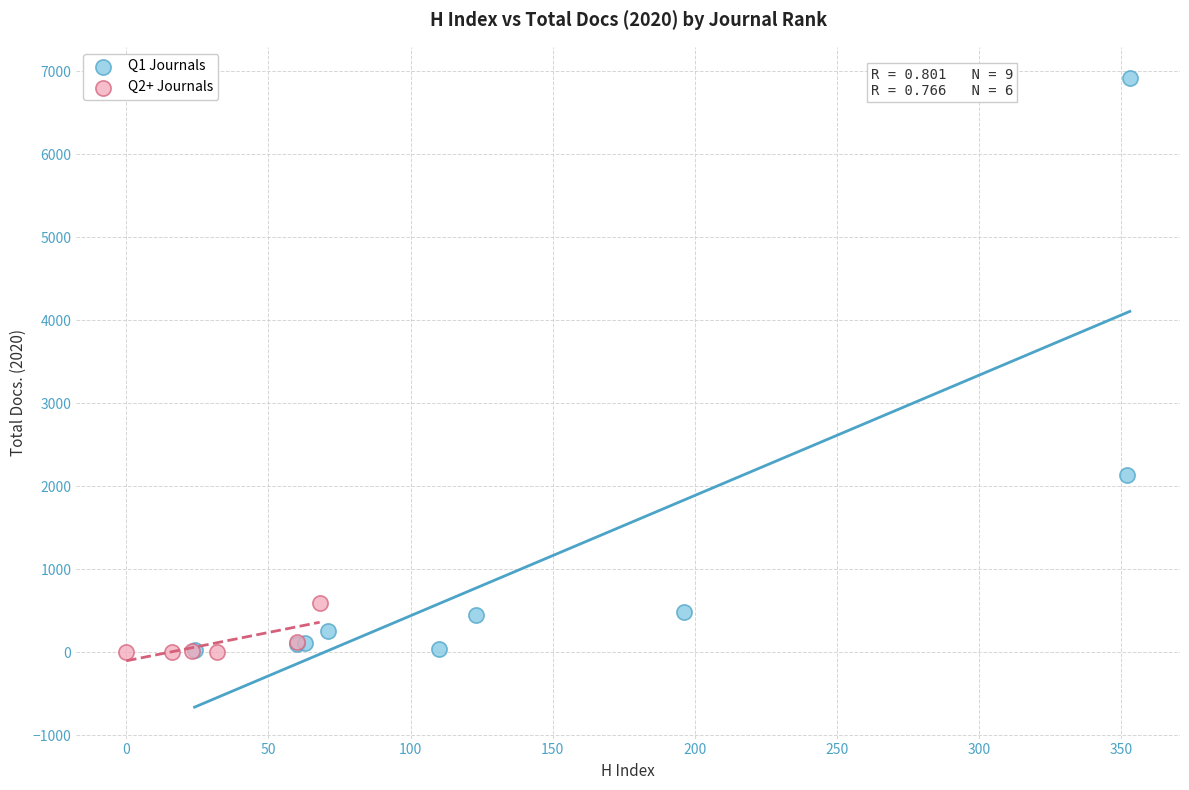

Which series reaches the maximum Y coordinate?

Q1 Journals